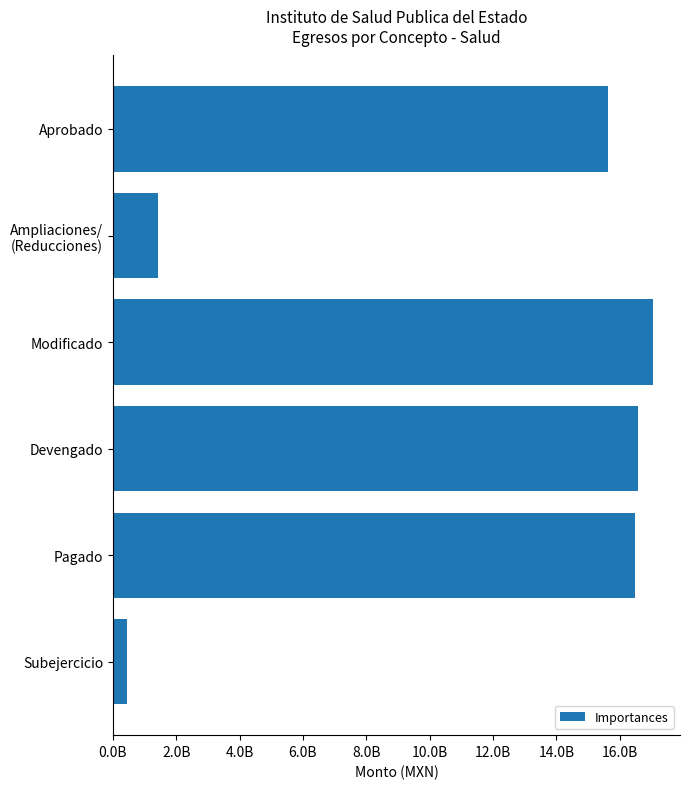

At which category does the chart reach its minimum across all series?

Subejercicio